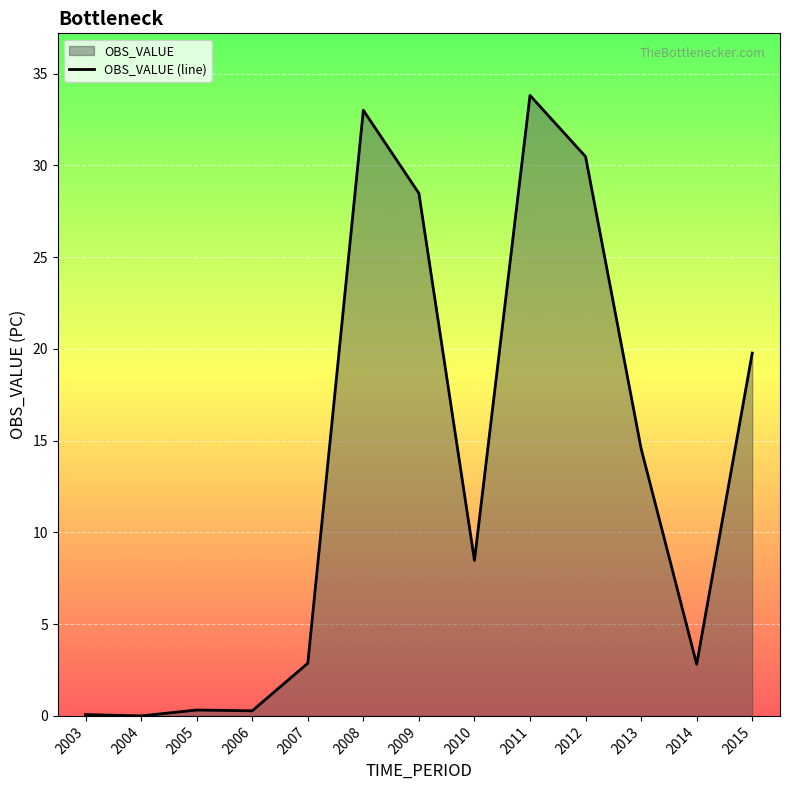

What is the value of the 6th point from the left?

33.0